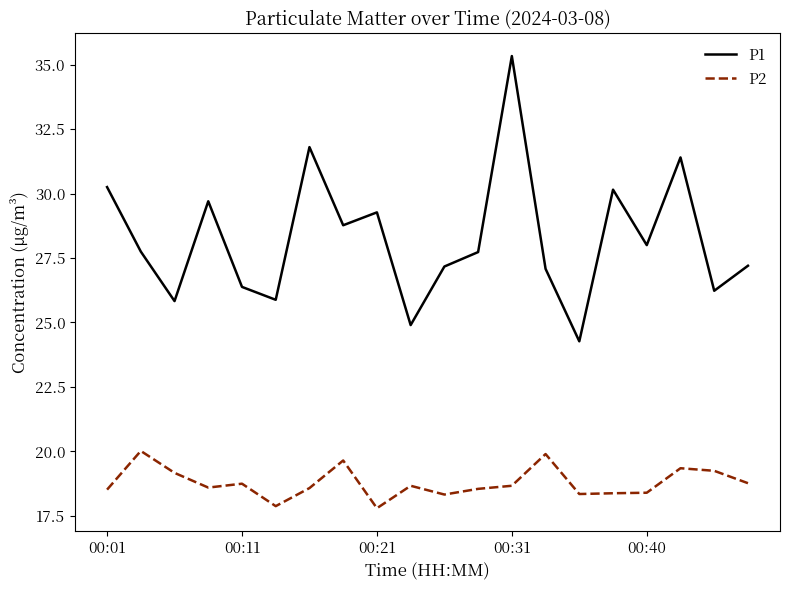

Does the chart have visible grid lines?

No